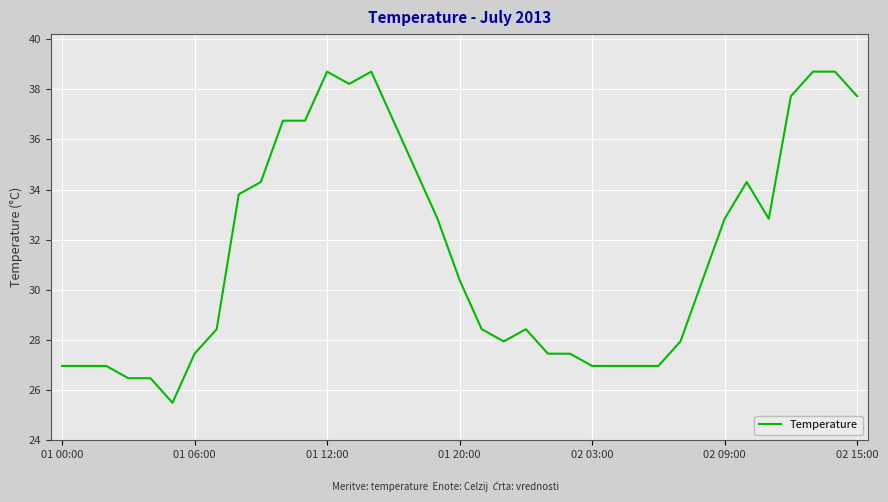

What is the difference between the maximum and minimum values?

13.2